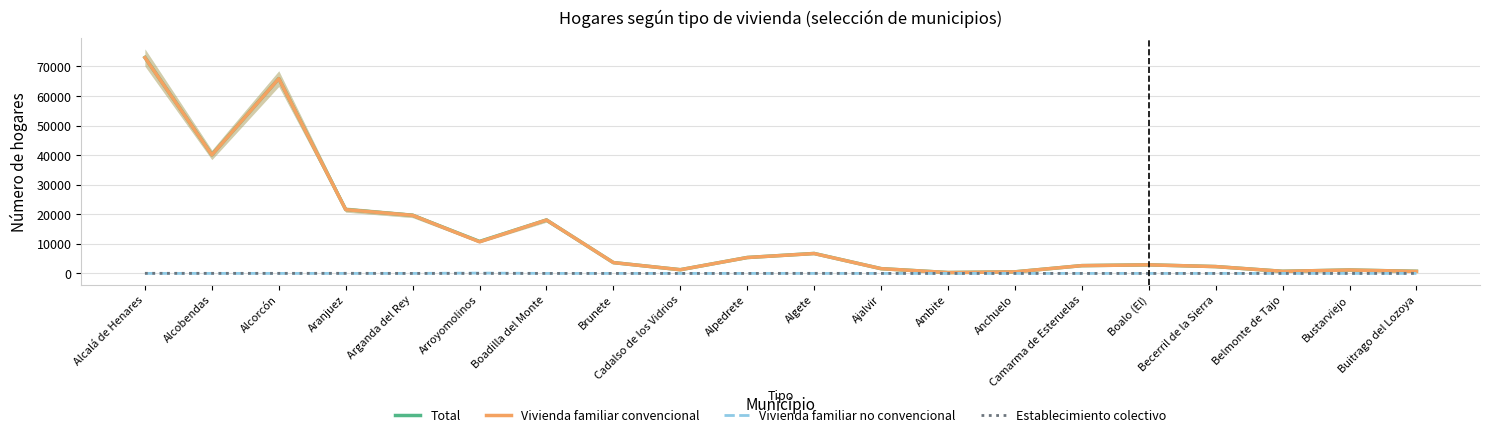

The value of Vivienda familiar convencional at Alcorcón is 65867. True or false?

True